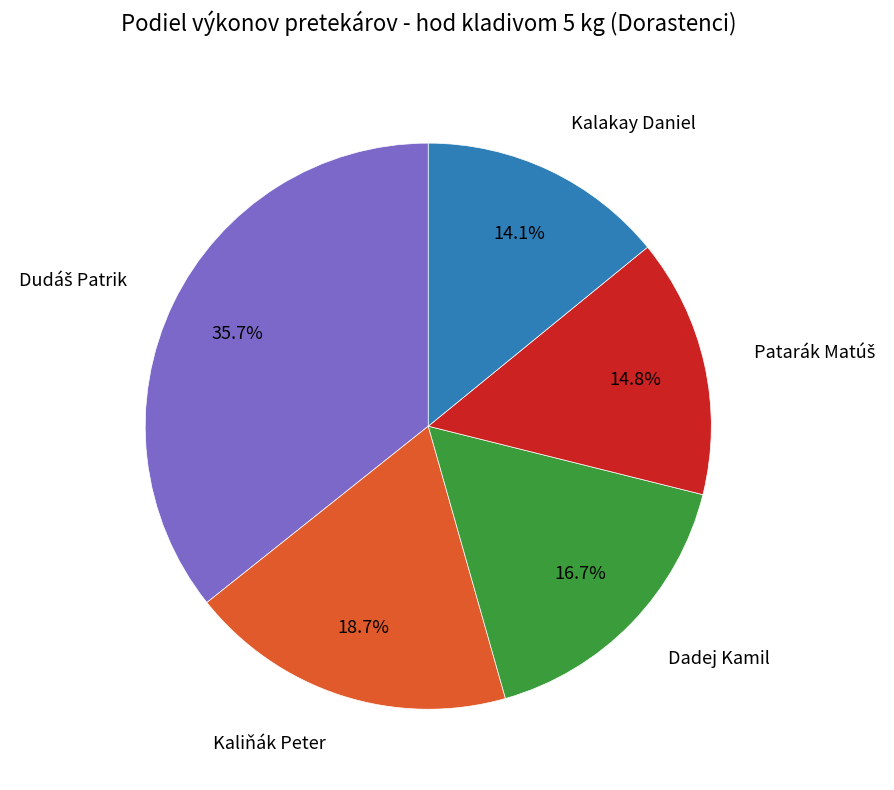

How many slices are in this pie chart?

5